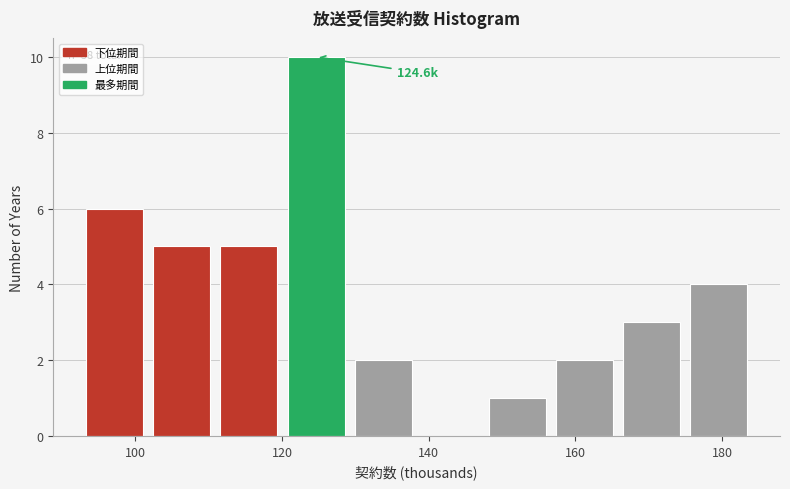

Over which range of the x-axis is the bar tallest?

120 to 130